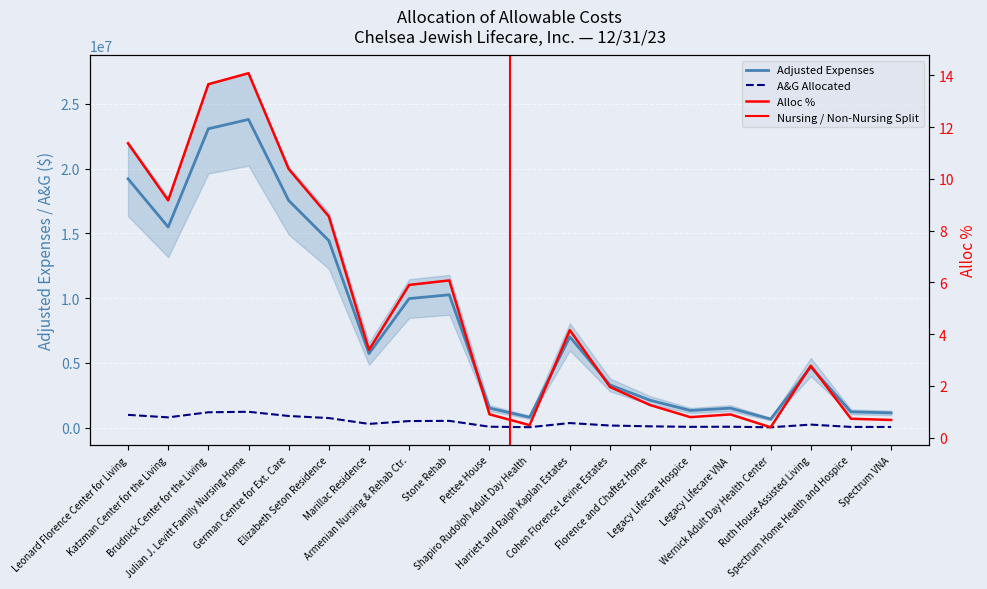

What is the highest value of the Adjusted Expenses series?

23799470.0